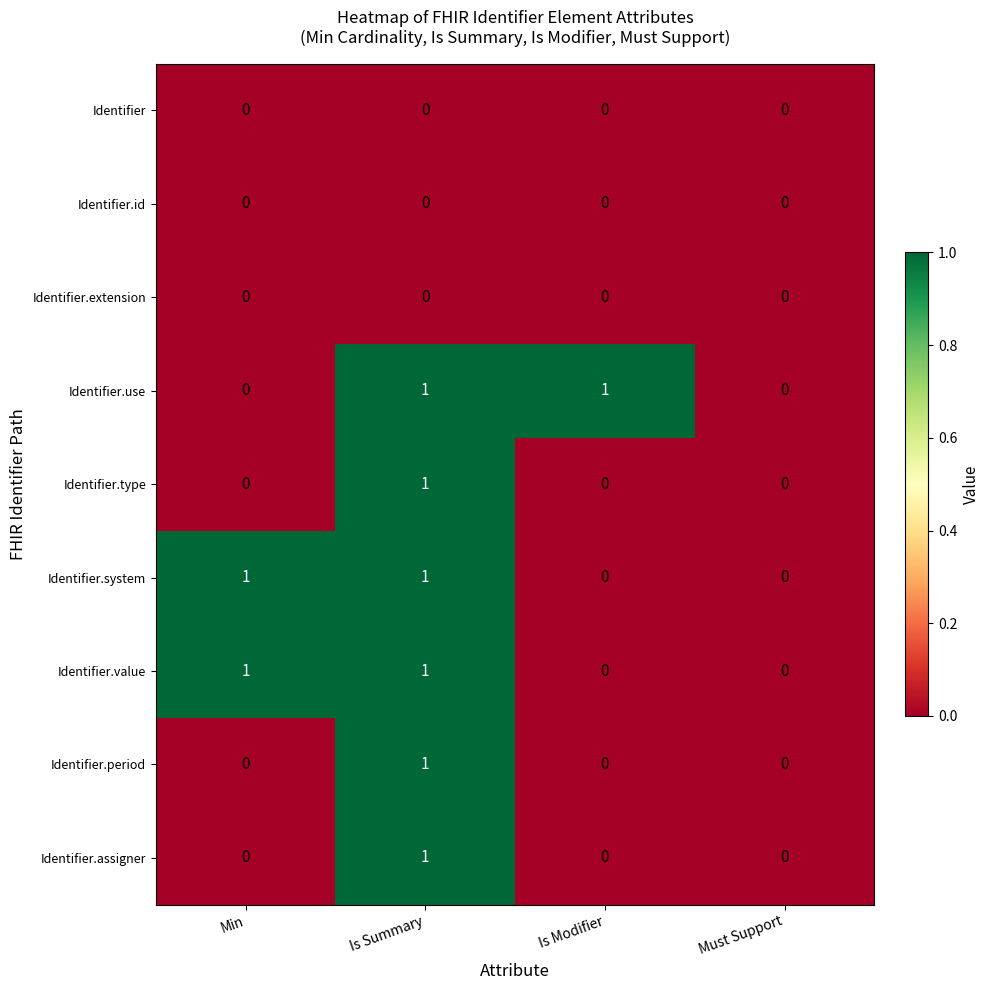

The Identifier.extension series shows 0 at Is Summary. True or false?

True